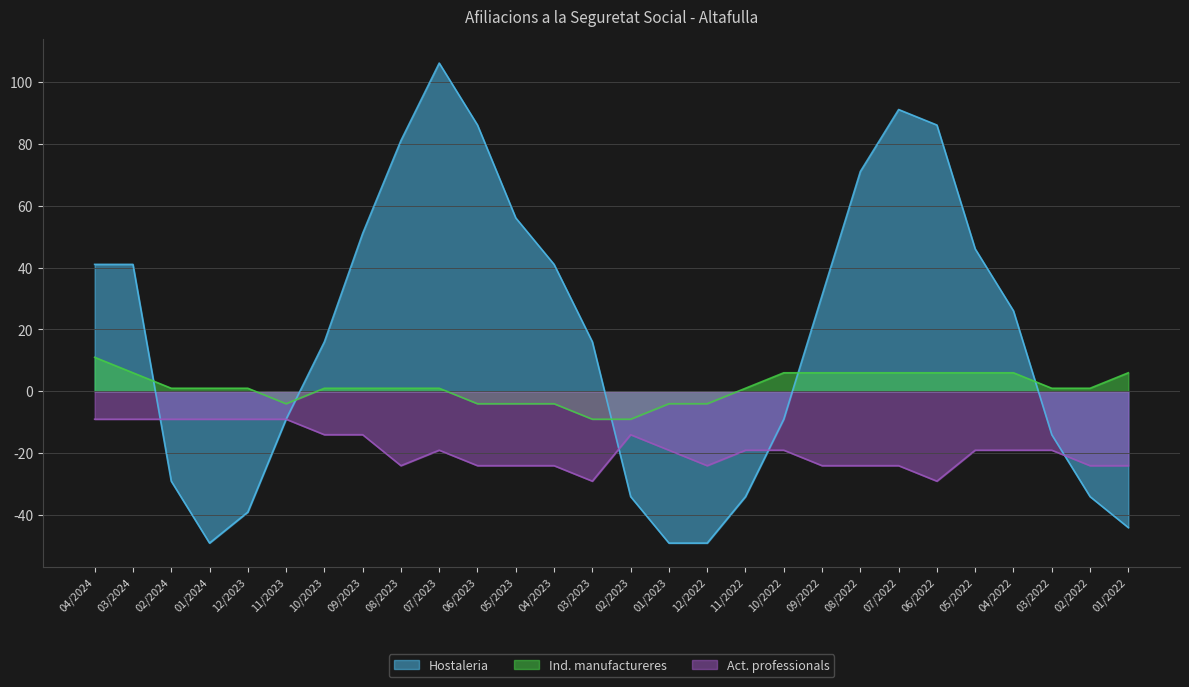

What position from the left is 08/2022?

21